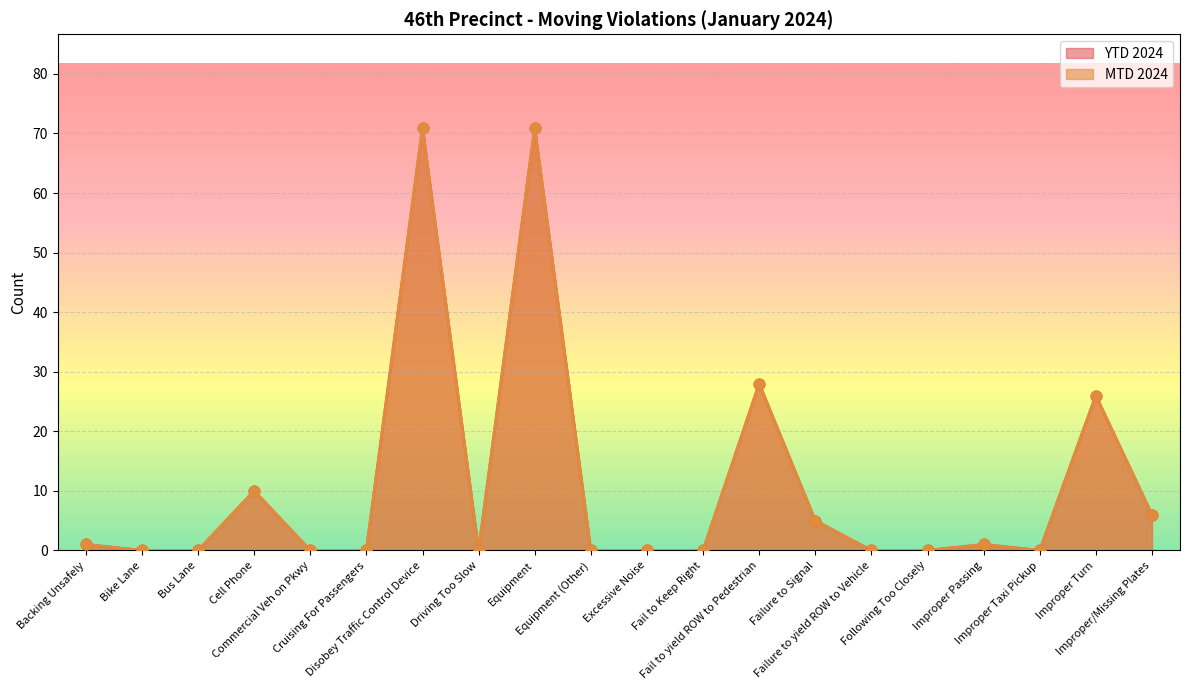

At which category is the sum across all series the highest?

Disobey Traffic Control Device